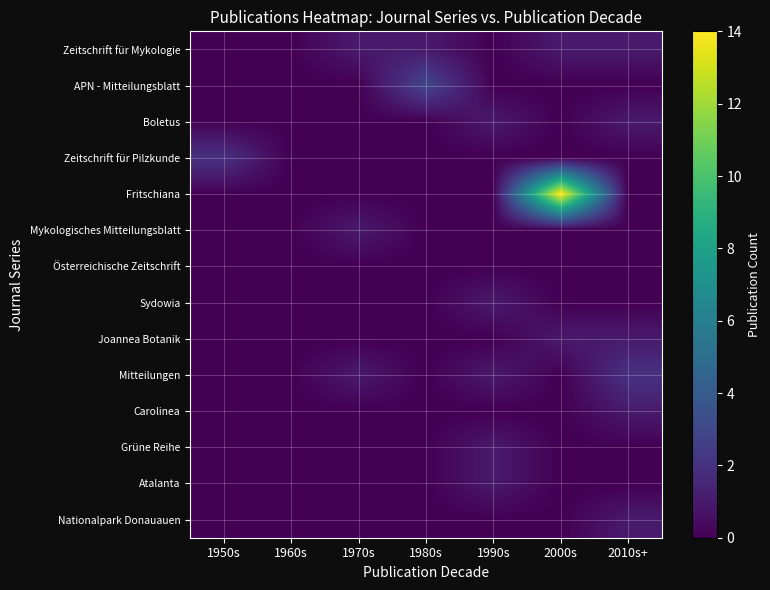

Which label corresponds to the smallest value in the chart?

1950s